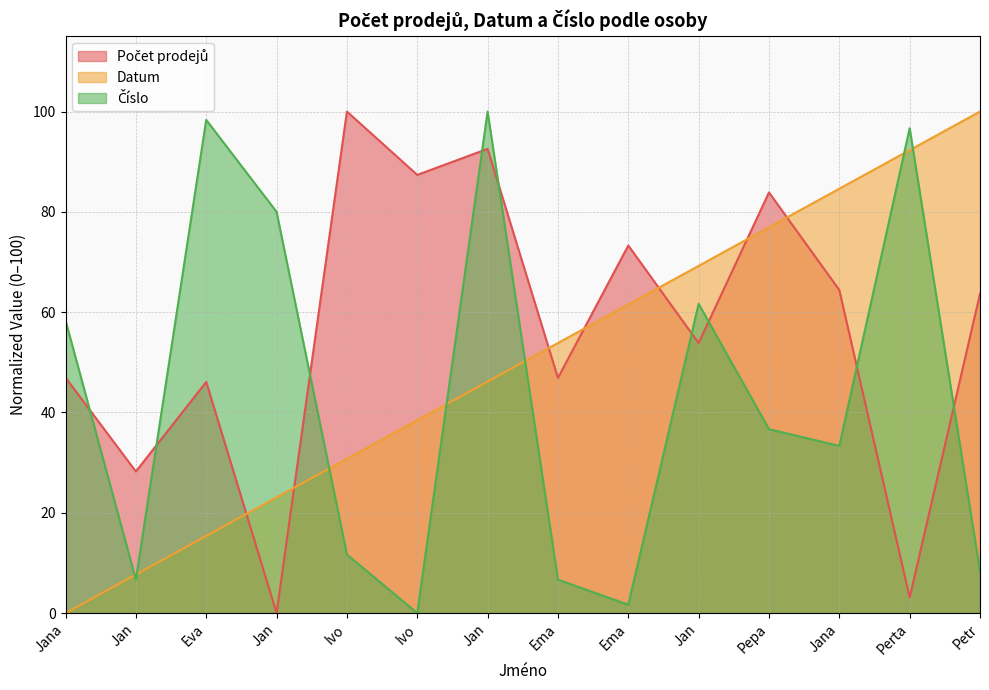

The value of Datum at Ema is 25.4. True or false?

False